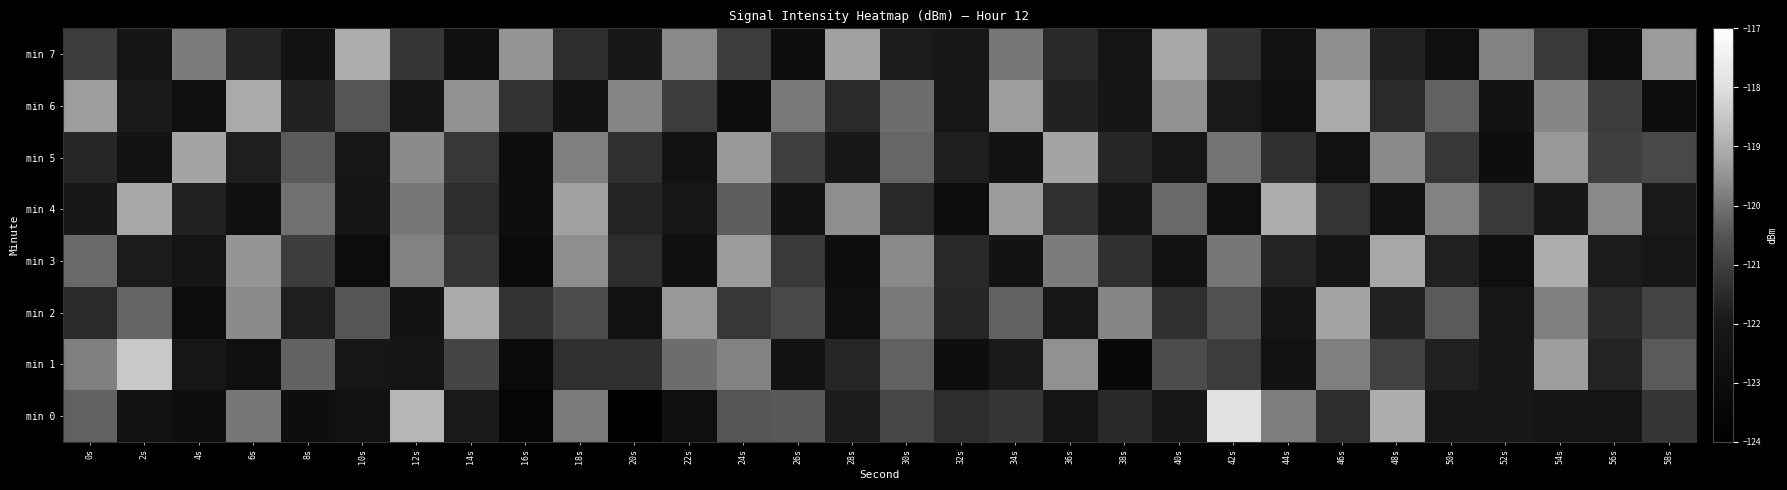

What is the greatest value displayed?

-117.9